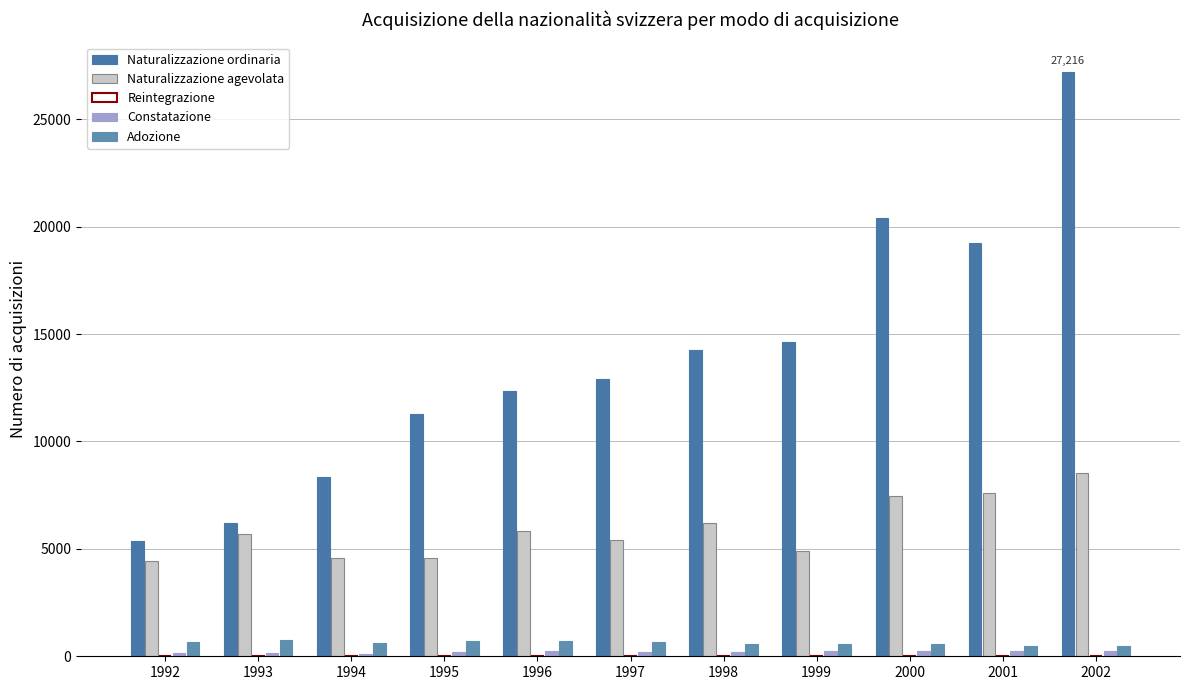

Reading left to right, extract all data points from this chart.

Naturalizzazione ordinaria: 1992=5380	1993=6216	1994=8340	1995=11257	1996=12331	1997=12912	1998=14277	1999=14634	2000=20418	2001=19239	2002=27216
Naturalizzazione agevolata: 1992=4418	1993=5677	1994=4592	1995=4574	1996=5832	1997=5393	1998=6199	1999=4890	2000=7456	2001=7609	2002=8522
Reintegrazione: 1992=32	1993=27	1994=27	1995=34	1996=31	1997=20	1998=22	1999=15	2000=19	2001=9	2002=16
Constatazione: 1992=131	1993=130	1994=116	1995=196	1996=230	1997=184	1998=201	1999=242	2000=226	2001=236	2002=264
Adozione: 1992=655	1993=778	1994=613	1995=691	1996=719	1997=660	1998=578	1999=582	2000=581	2001=490	2002=497